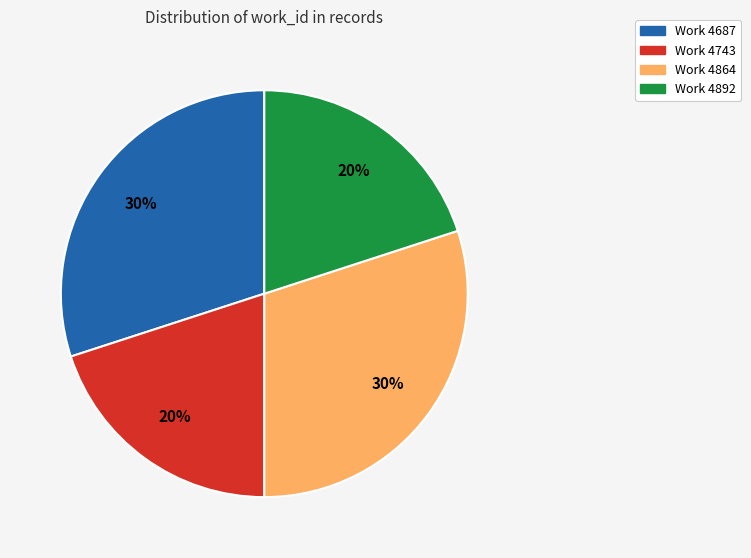

Does any single category account for the majority?

No